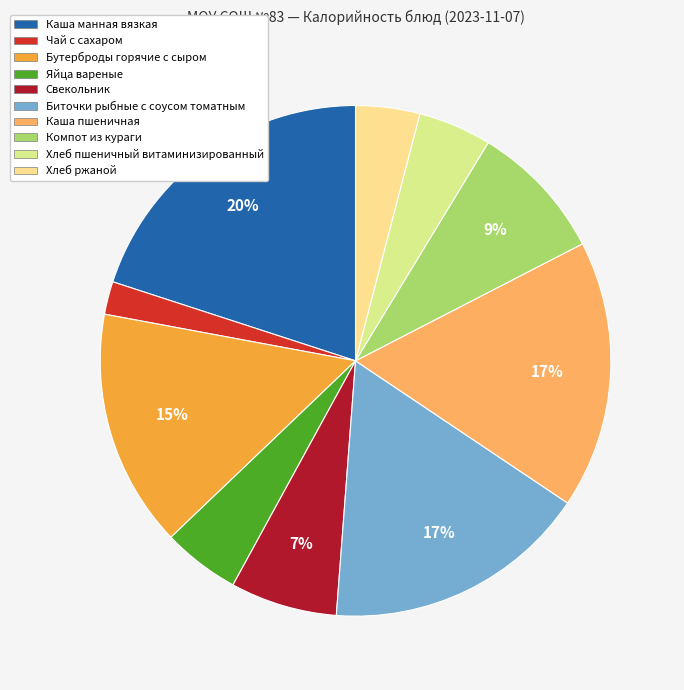

Which category has the smallest portion of the pie?

Чай с сахаром